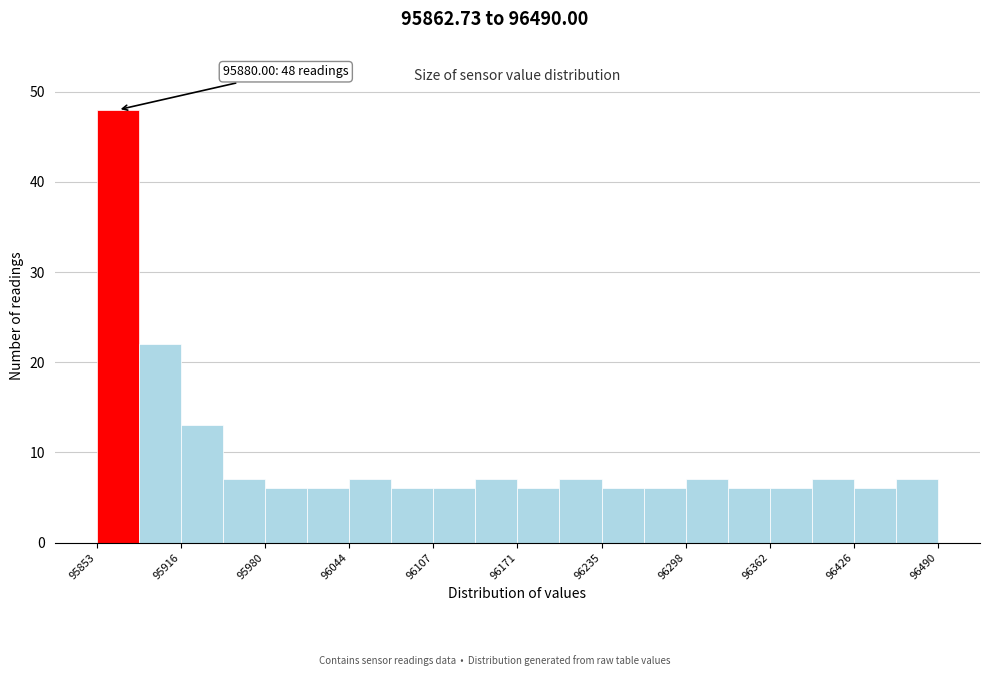

Read against the x-axis, roughly where is the centre of the tallest bar?

95870